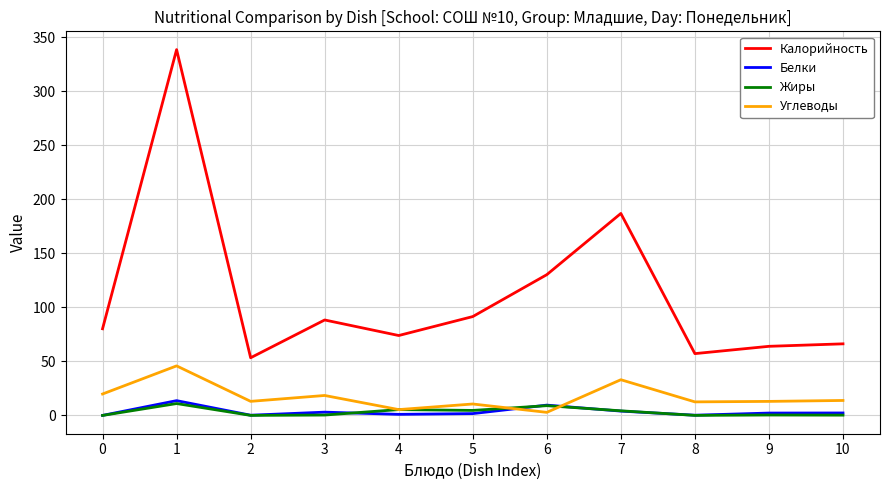

True or false: Белки has a value of 0.2 at 8.

True